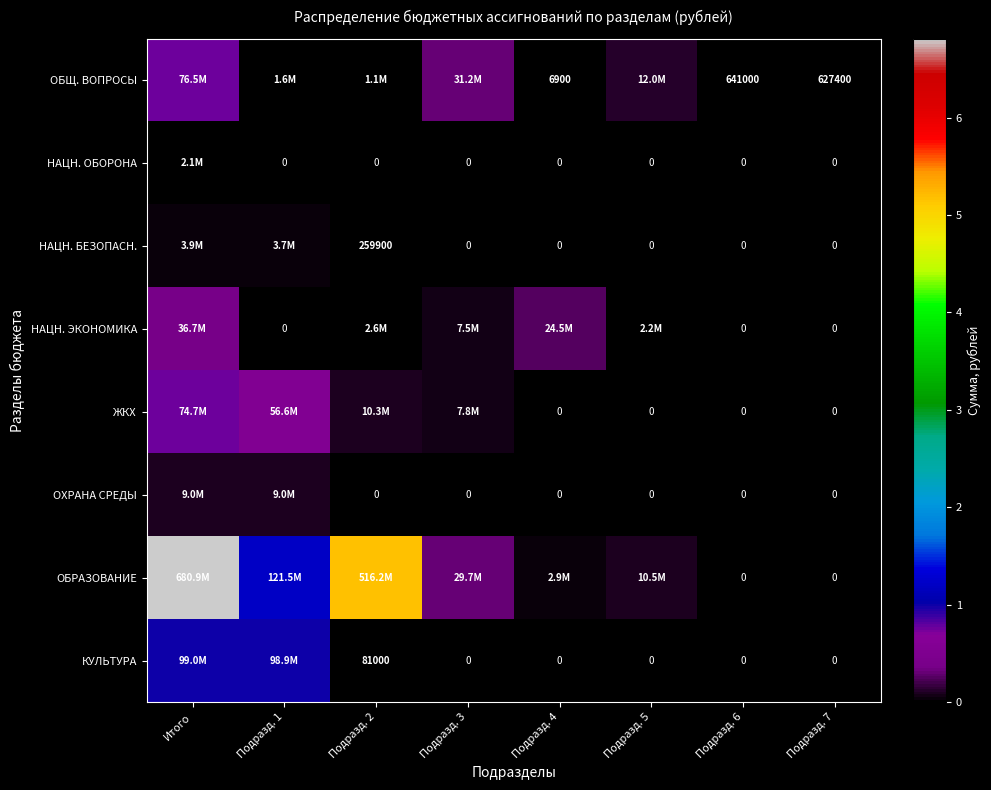

How many distinct data groups are displayed?

8